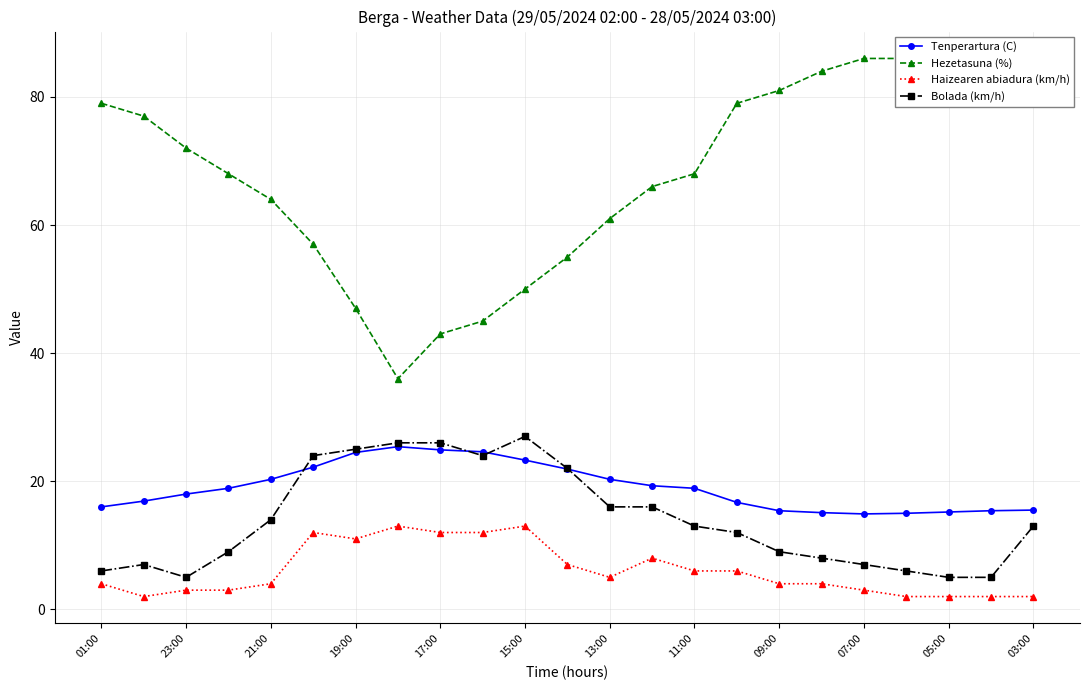

True or false: Hezetasuna (%) and Tenperartura (C) intersect in this chart.

False